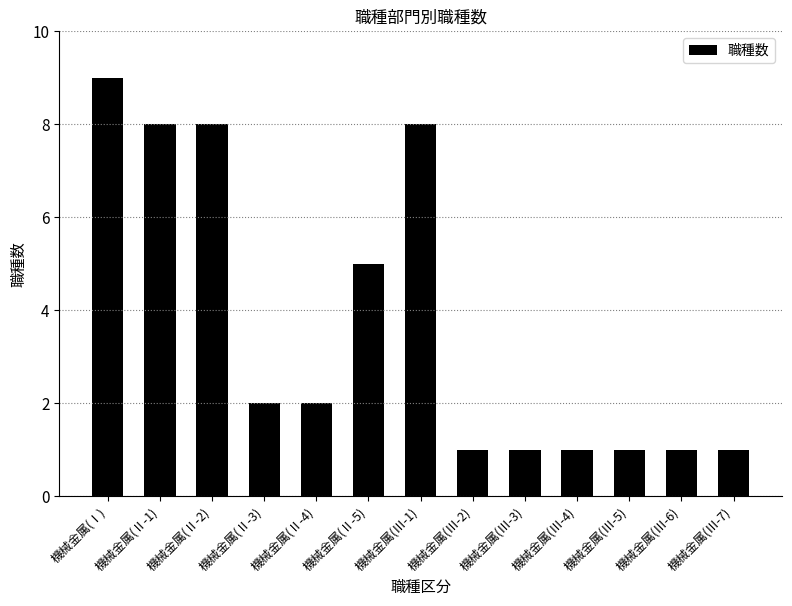

Count the values in the range 1 to 8.

12